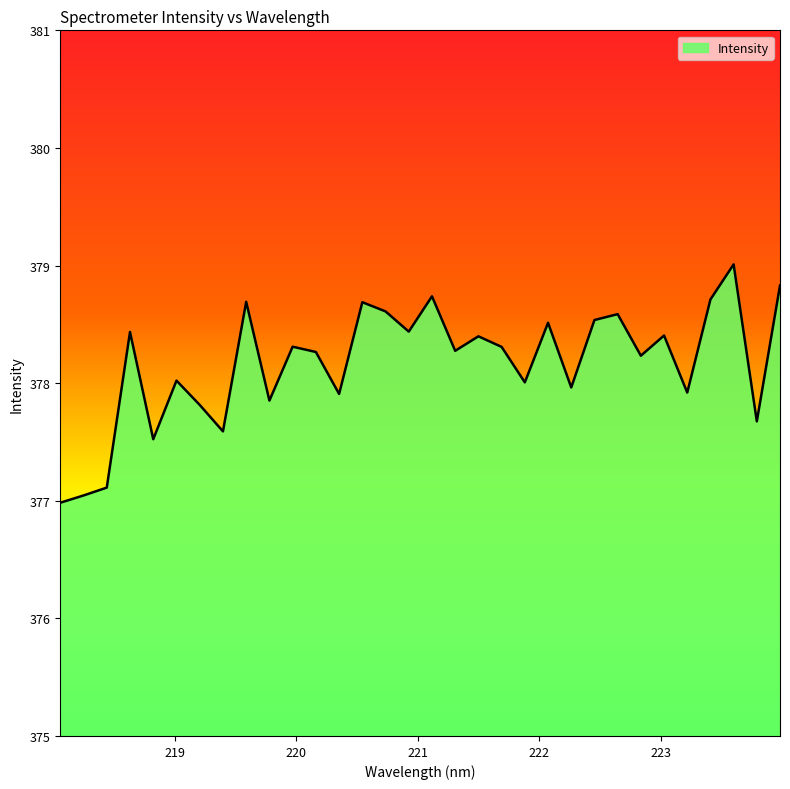

What is the greatest value displayed?

379.0